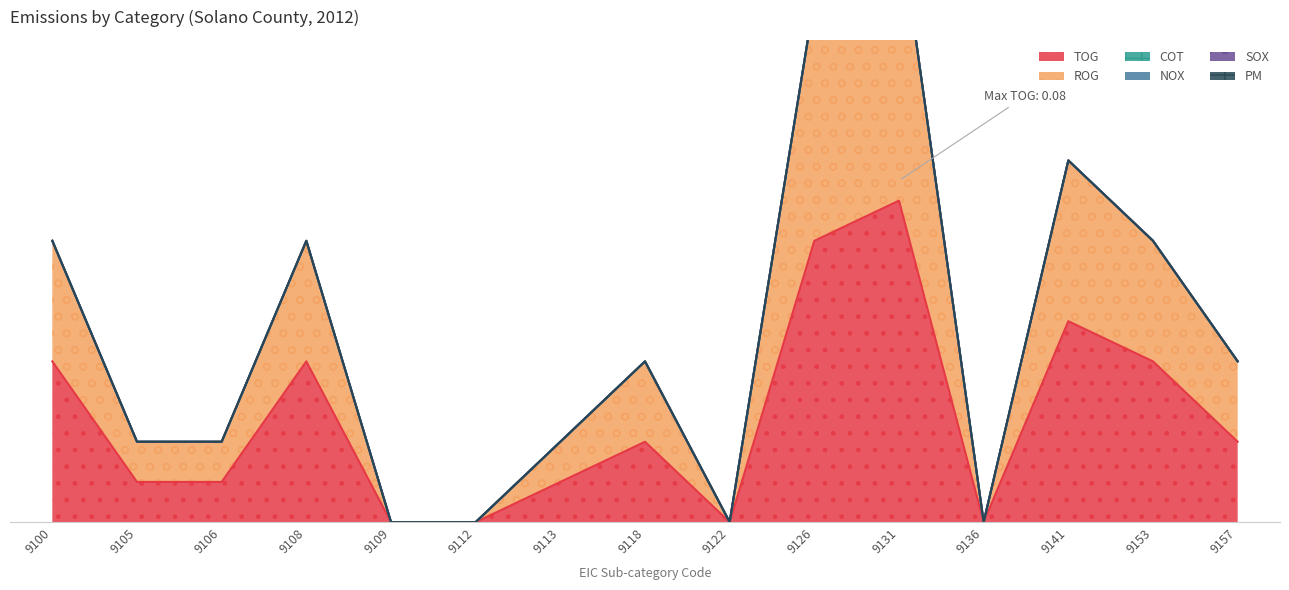

Does the chart display data point markers on the line(s)?

No